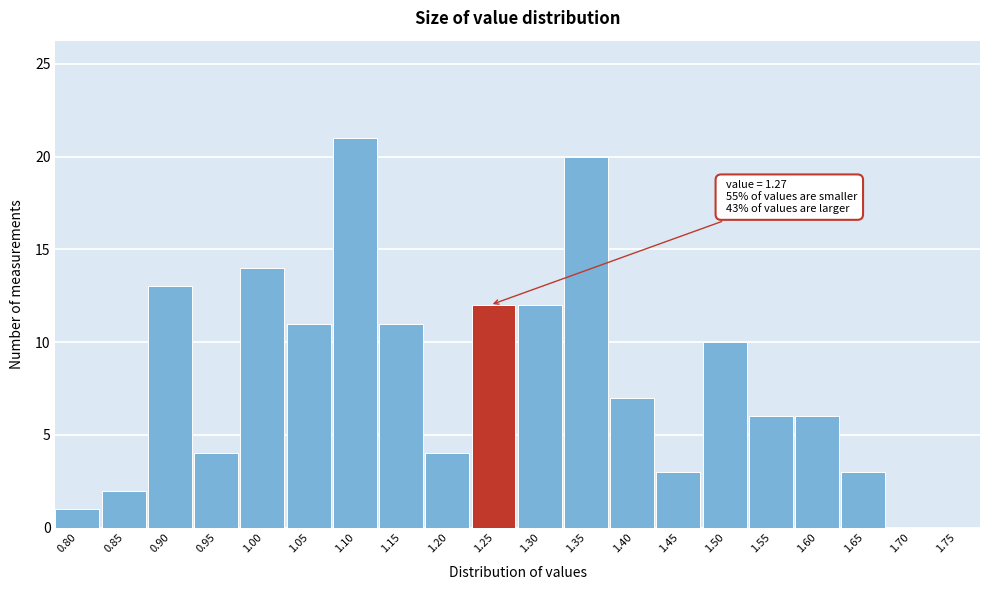

Reading left to right, extract all data points from this chart.

0.80=1	0.85=2	0.90=13	0.95=4	1.00=14	1.05=11	1.10=21	1.15=11	1.20=4	1.25=12	1.30=12	1.35=20	1.40=7	1.45=3	1.50=10	1.55=6	1.60=6	1.65=3	1.70=0	1.75=0